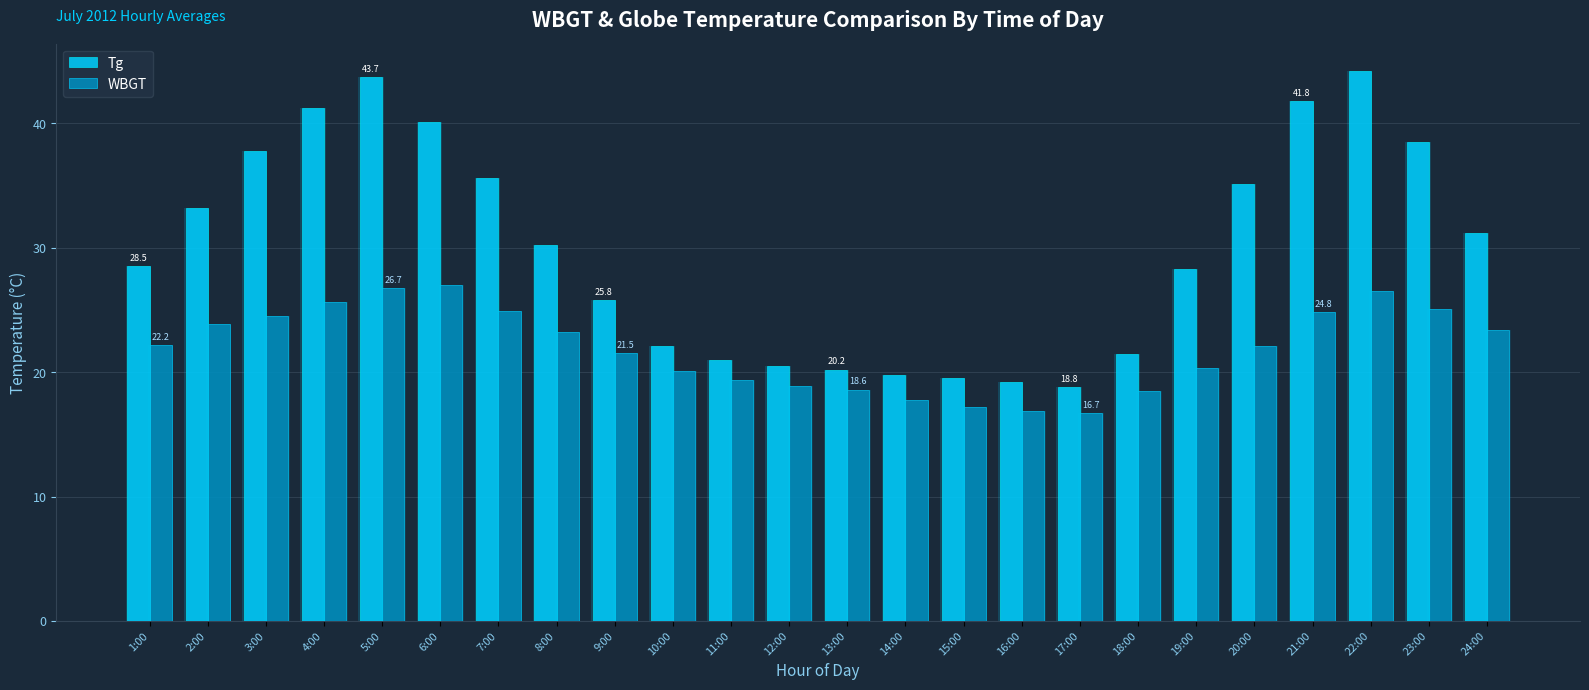

Which category has the highest value across all series?

22:00